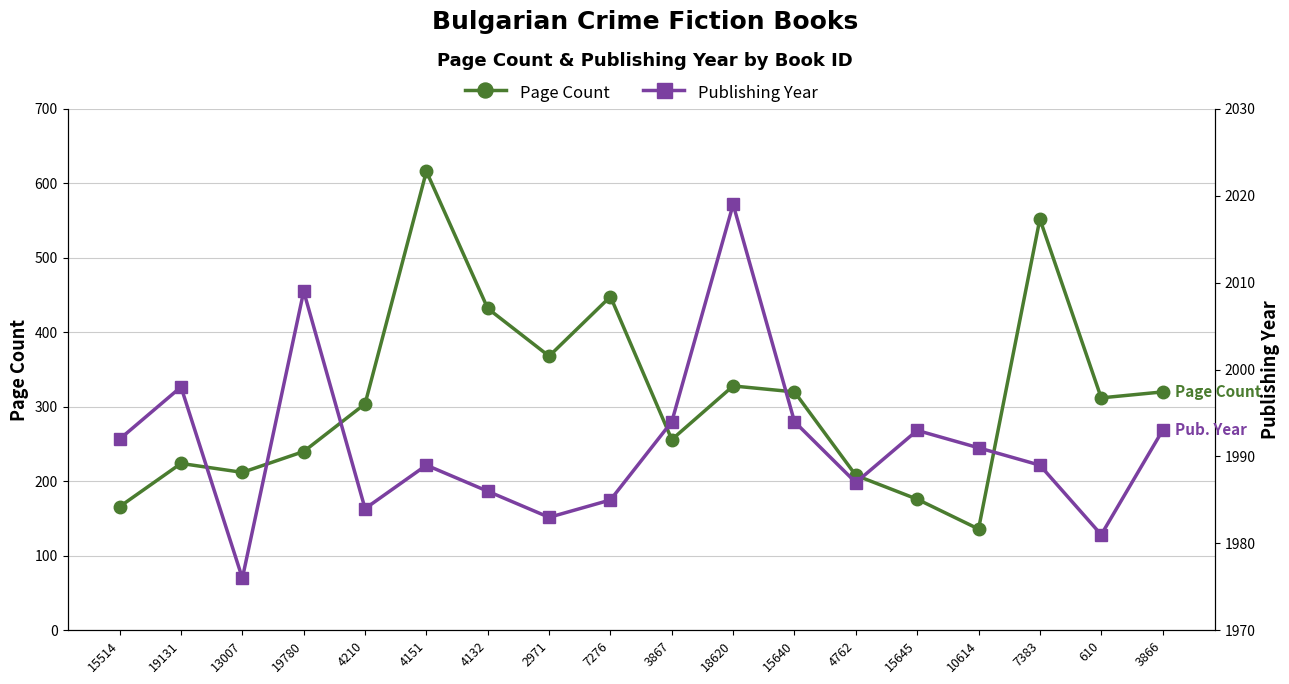

Between 7276 and 2971, which is larger?

7276